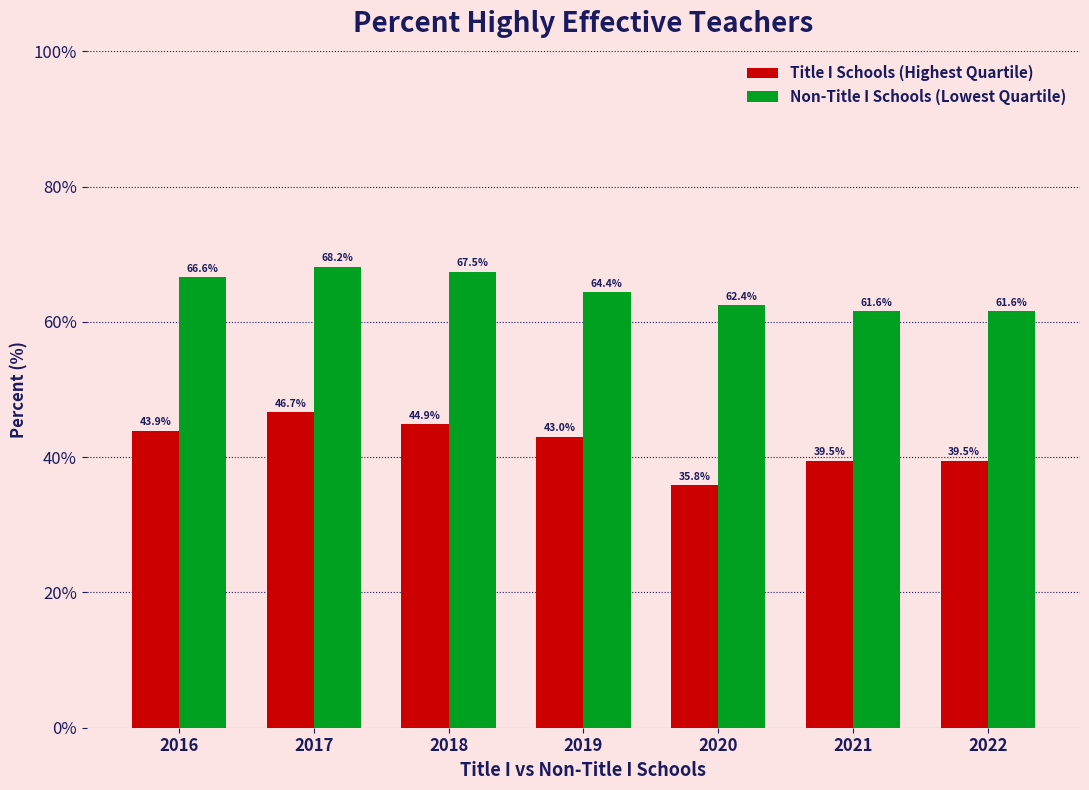

How many values in the Non-Title I Schools (Lowest Quartile) series are below 64?

3